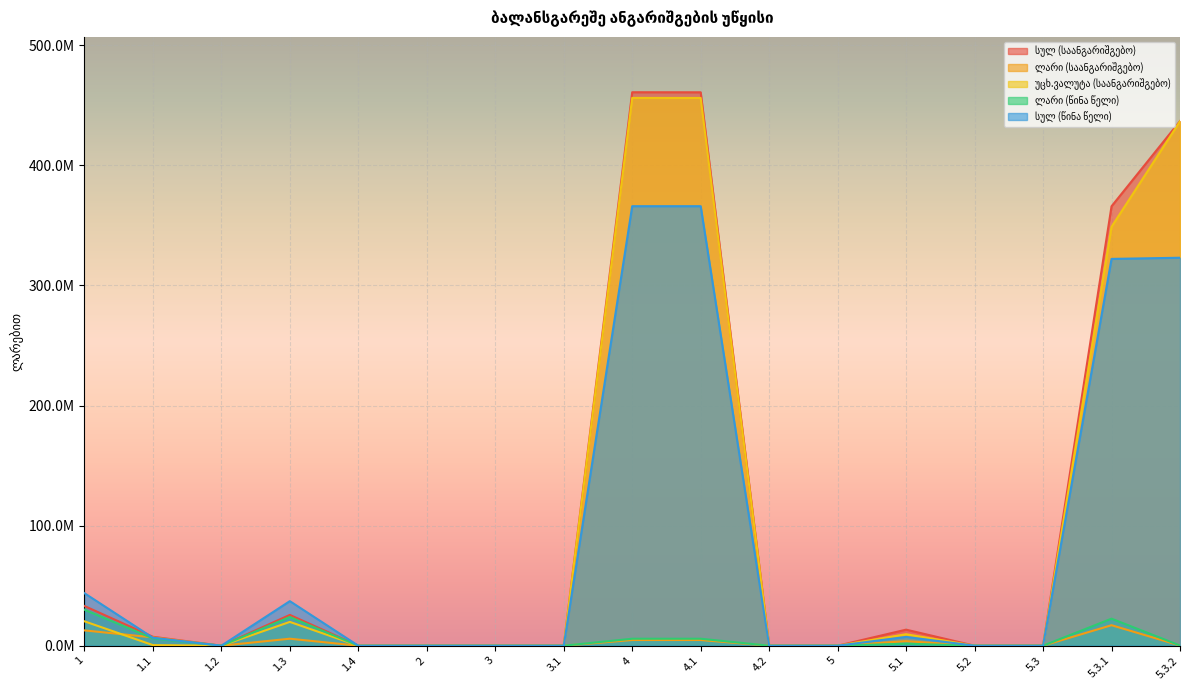

The value of ლარი (წინა წელი) at 1.1 is 1328198. True or false?

False